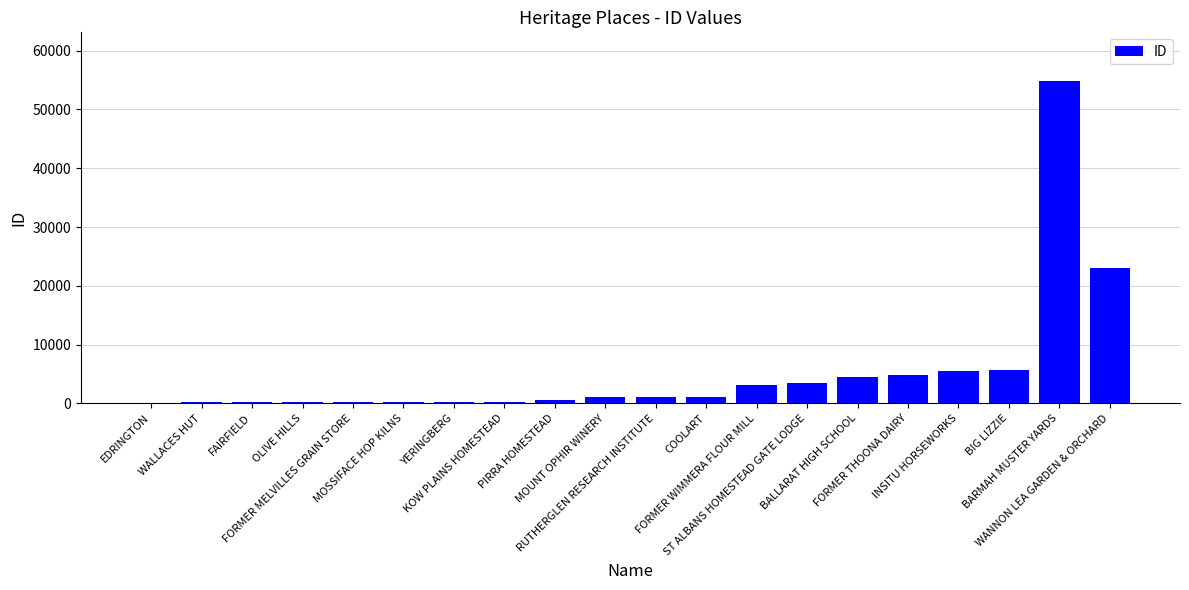

How many data points does each series have?

20